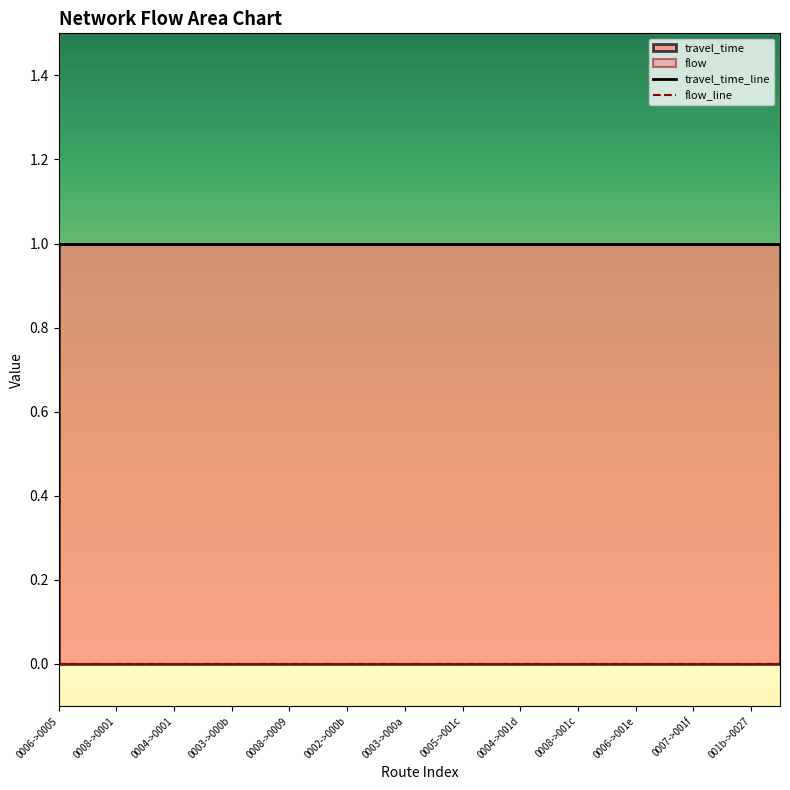

Which series changed the most between 0002->000b and 0003->000a?

travel_time_line